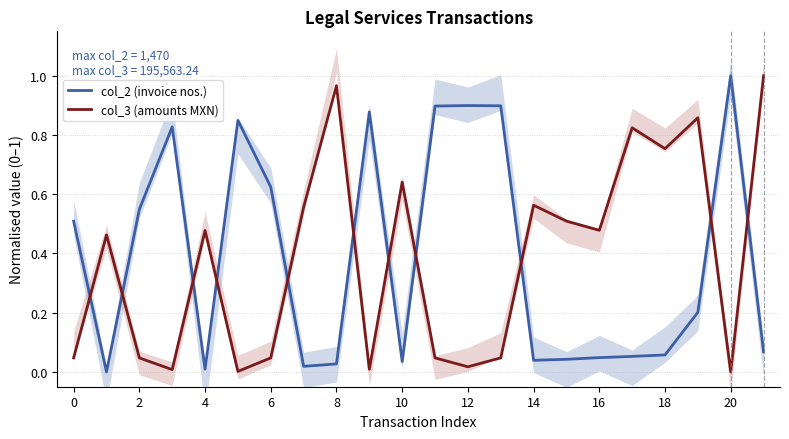

What is the spread (max minus min) of values at 13?

0.9